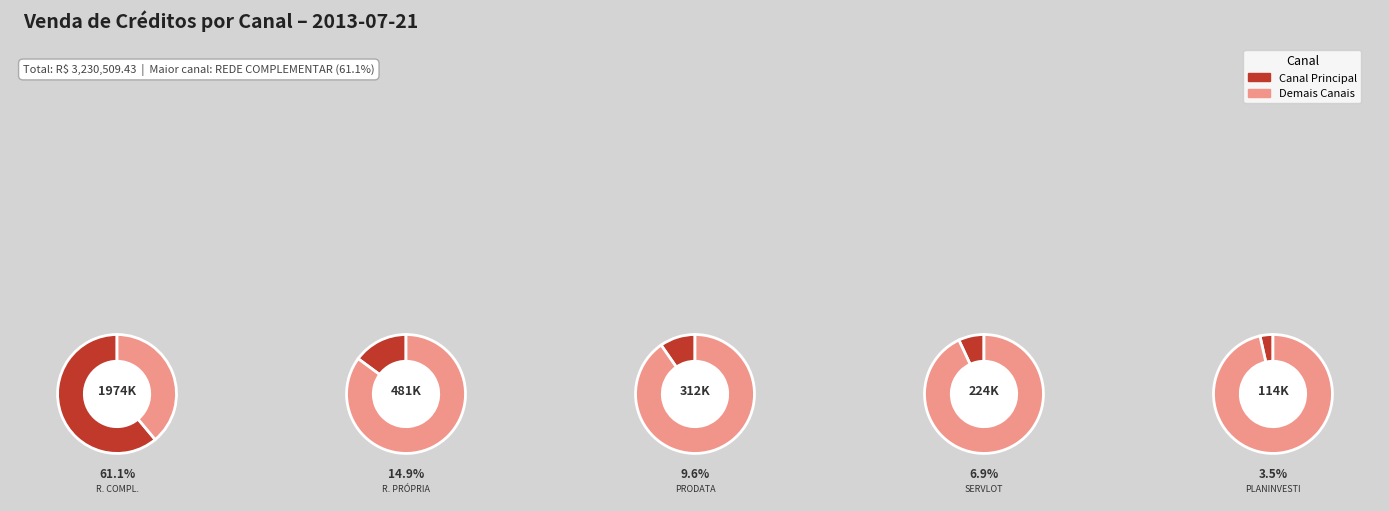

Does REDE COMPLEMENTAR represent more than half of the total?

Yes